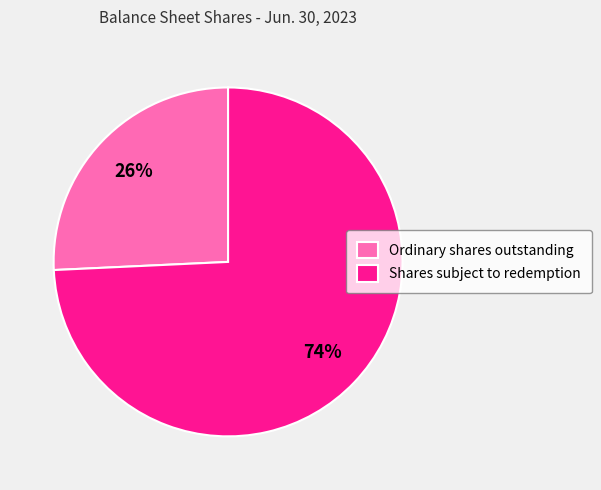

Do Shares subject to redemption and Ordinary shares outstanding together represent more than half of the pie?

Yes